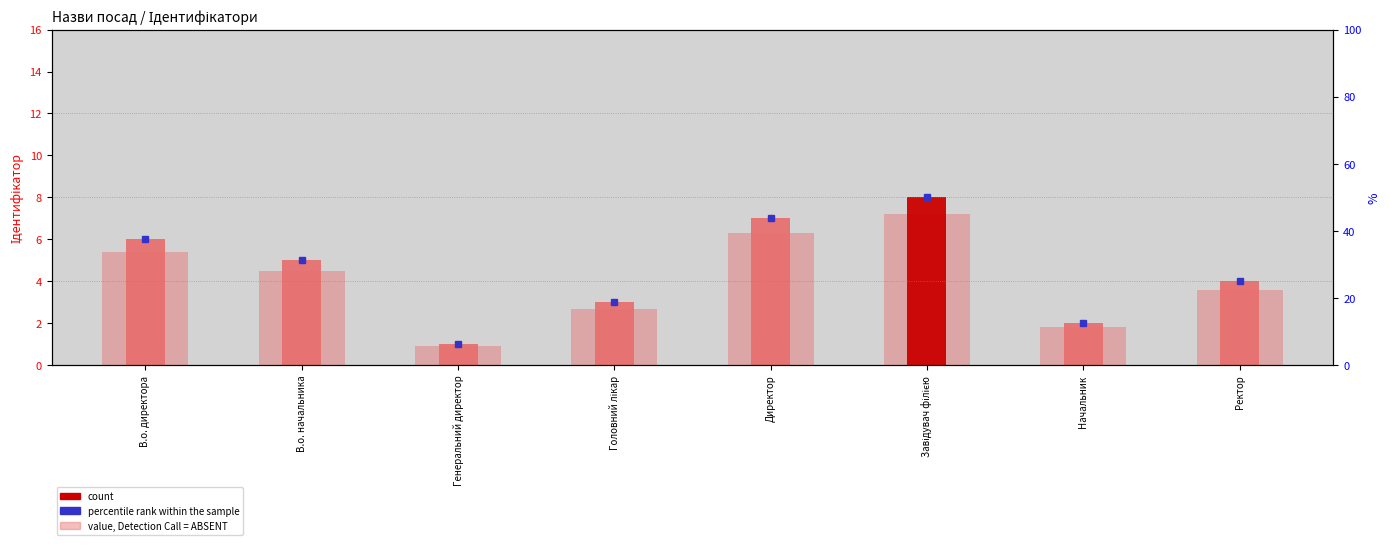

Reading left to right, transcribe all the data shown in this chart.

value, Detection Call = ABSENT: 5.4	4.5	0.9	2.7	6.3	7.2	1.8	3.6
count: 6.0	5.0	1.0	3.0	7.0	8.0	2.0	4.0